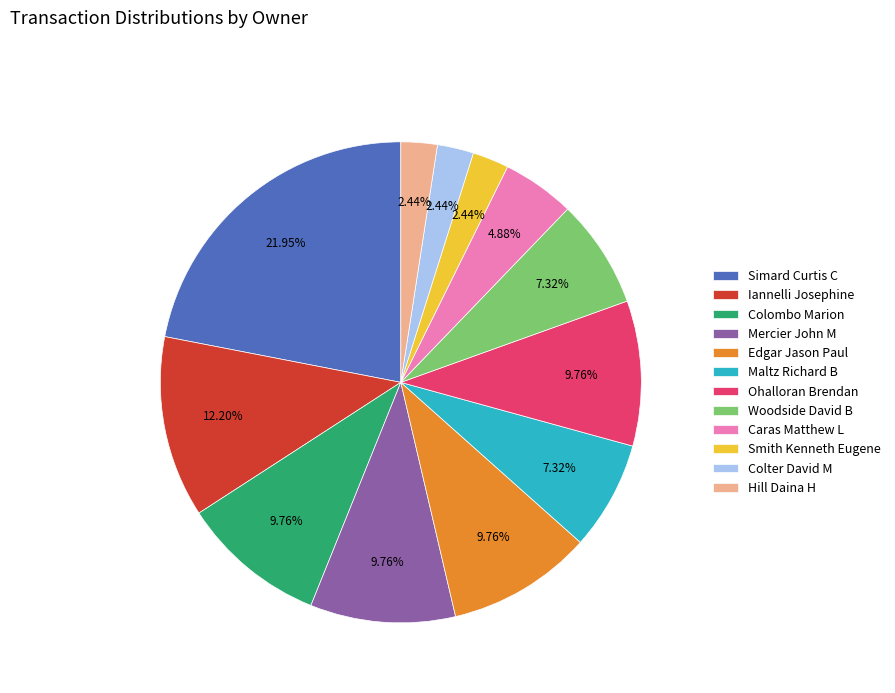

Combined, do Colombo Marion and Woodside David B account for over 50%?

No